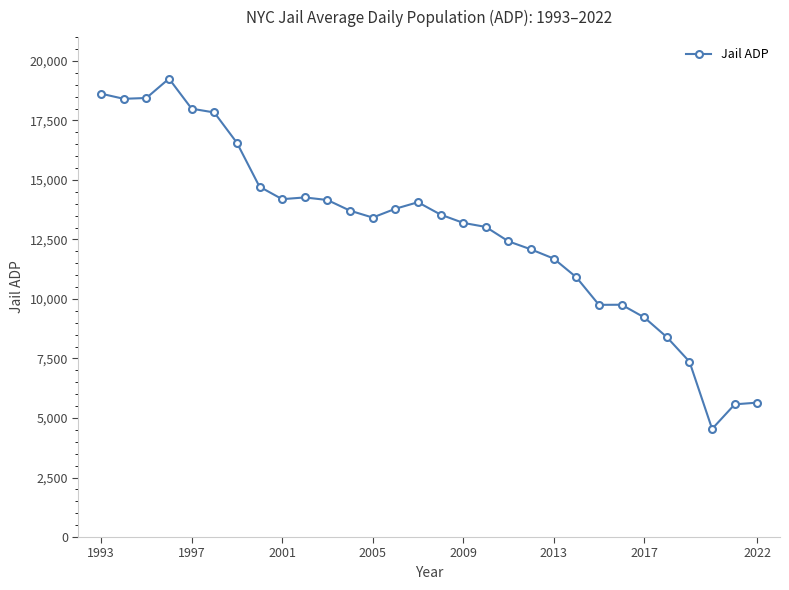

True or false: there are more than 0 points higher than both neighbors.

True